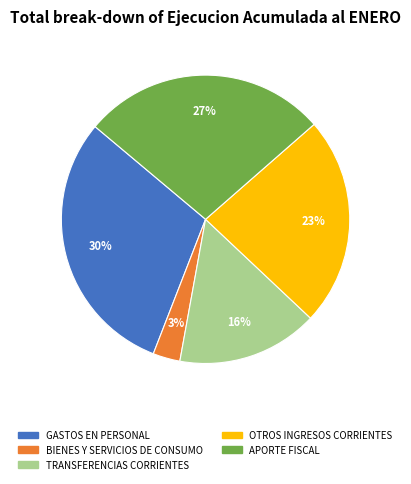

To the nearest percent, what is the average slice percentage?

20%